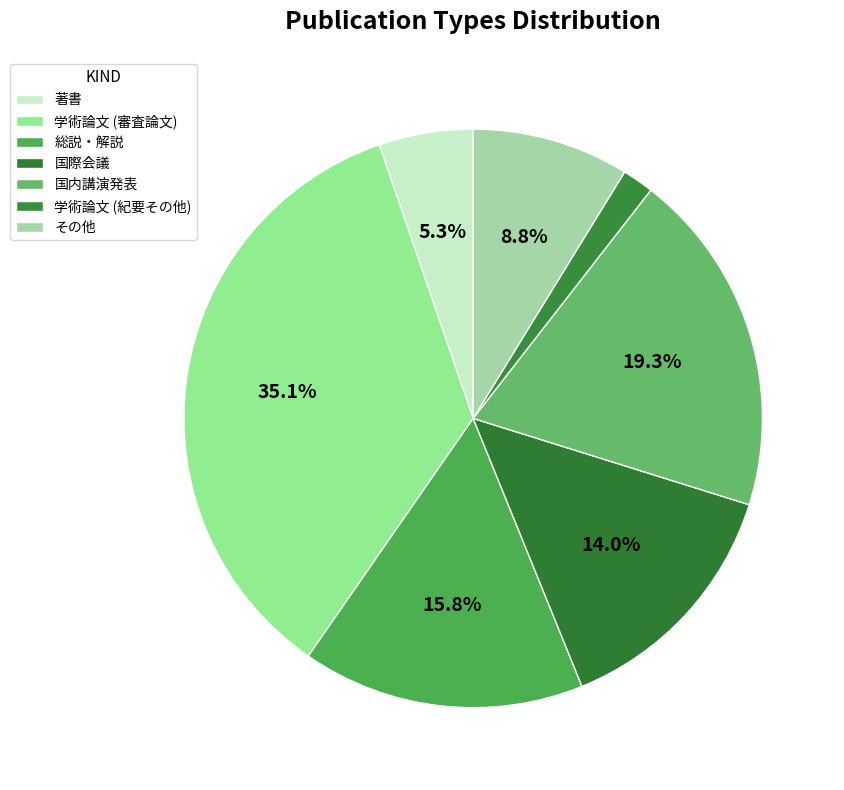

The 国内講演発表 slice represents 31% of the pie. True or false?

False